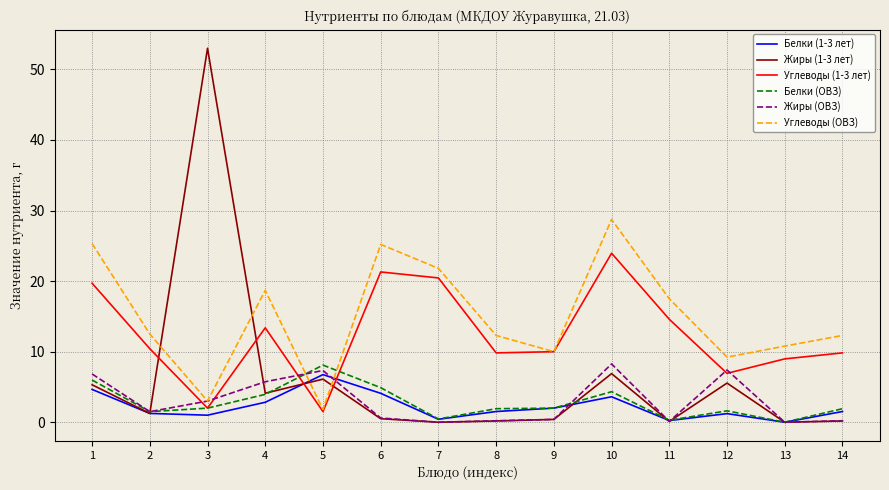

What is the sum of all Жиры (ОВЗ) values?

41.6